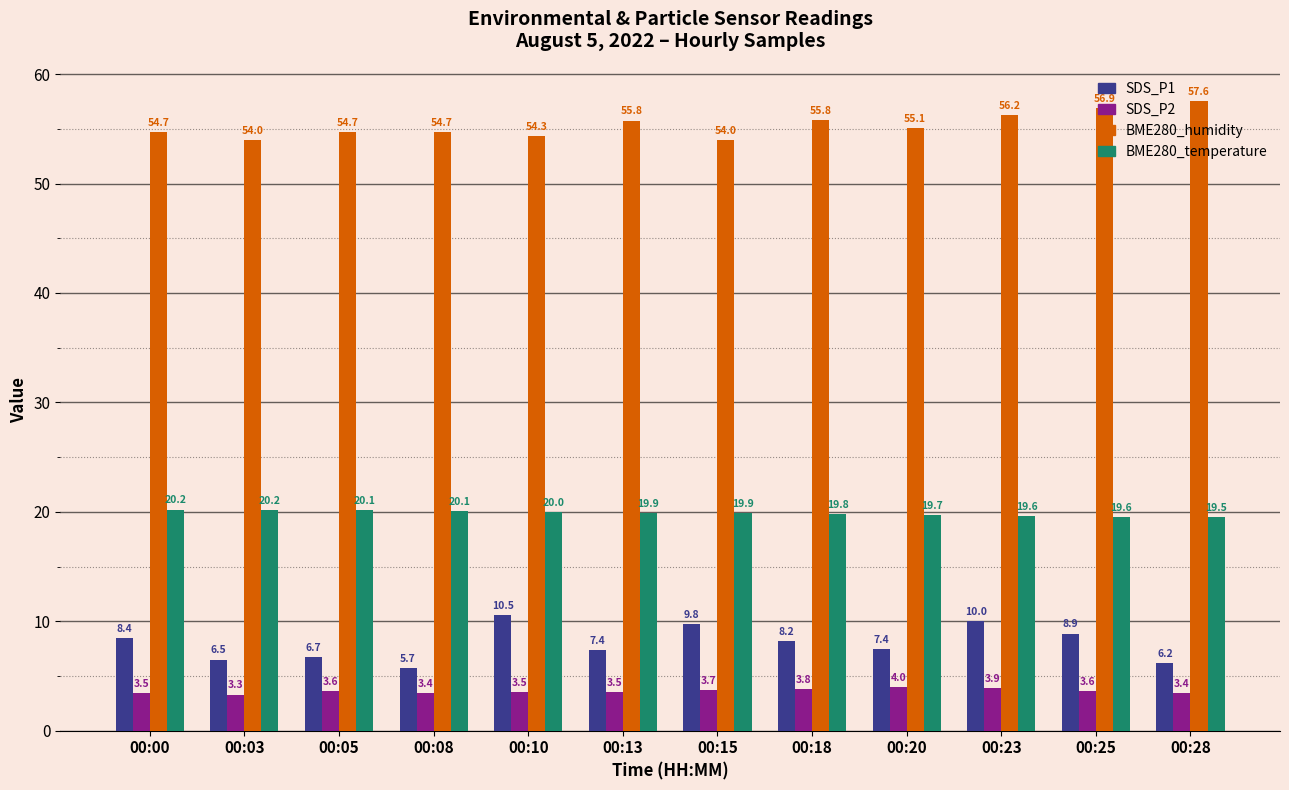

Which series has the widest spread of values?

SDS_P1